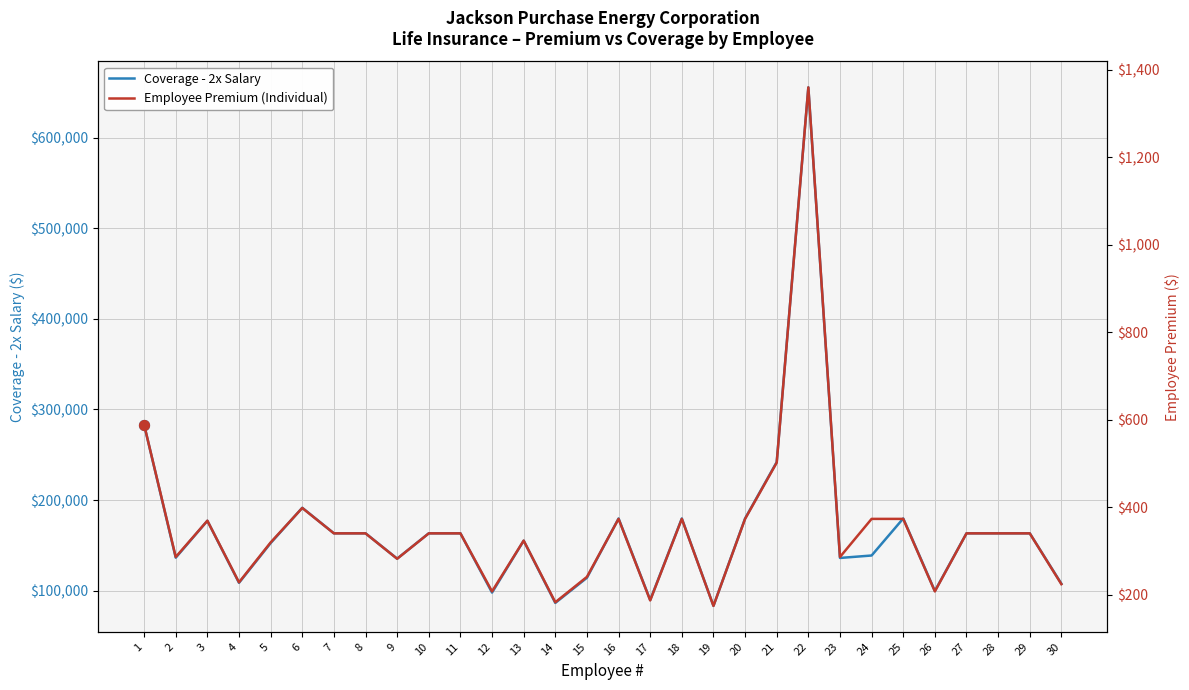

At how many categories does at least one series exceed 347866?

1